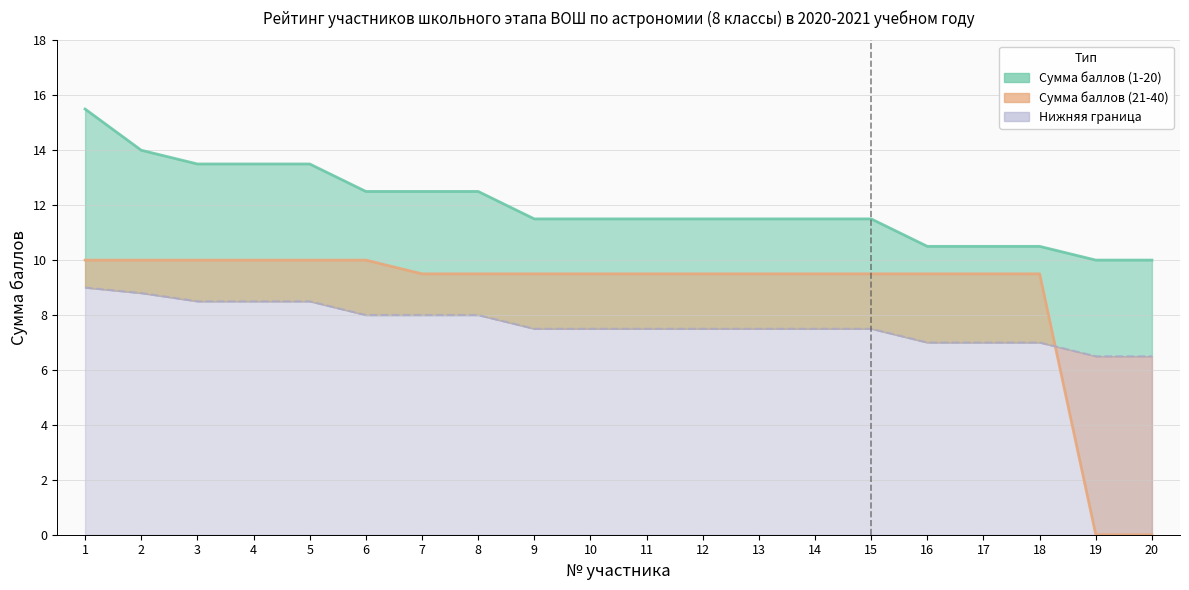

What is the sum of the Сумма баллов (1-20) values at 3 and 17?

24.0